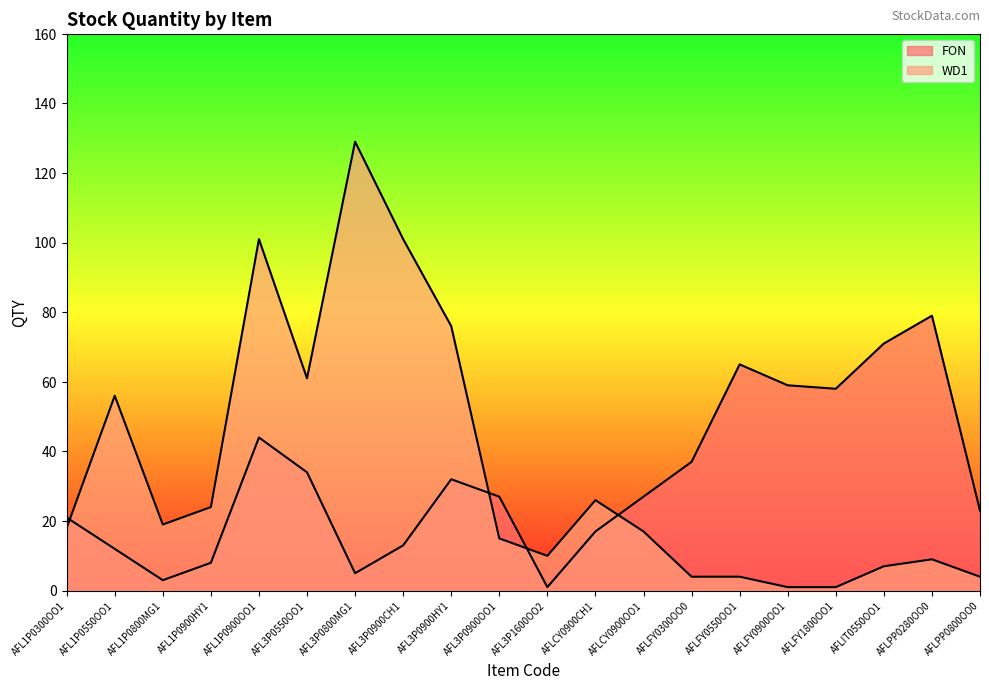

Which series has the largest total across all categories?

WD1